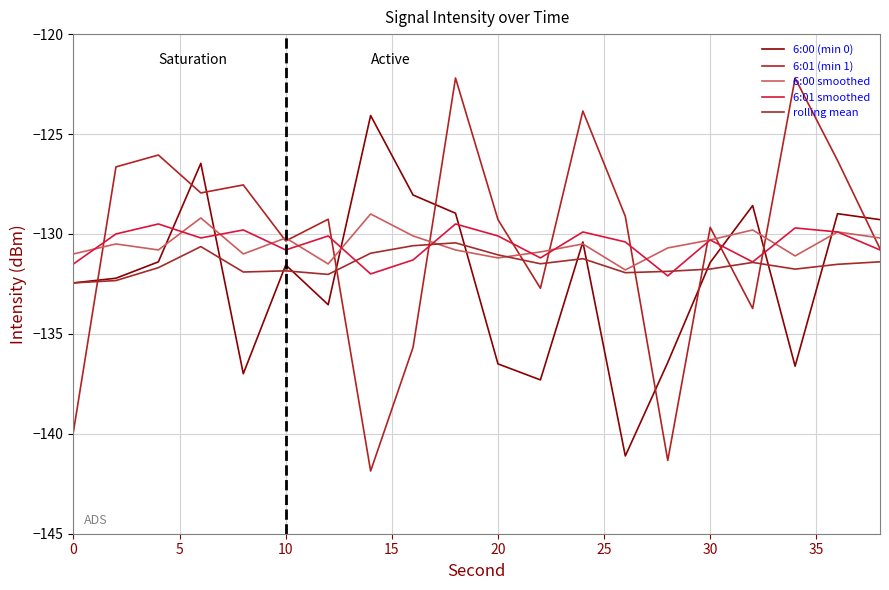

How many lines are shown in the chart?

5